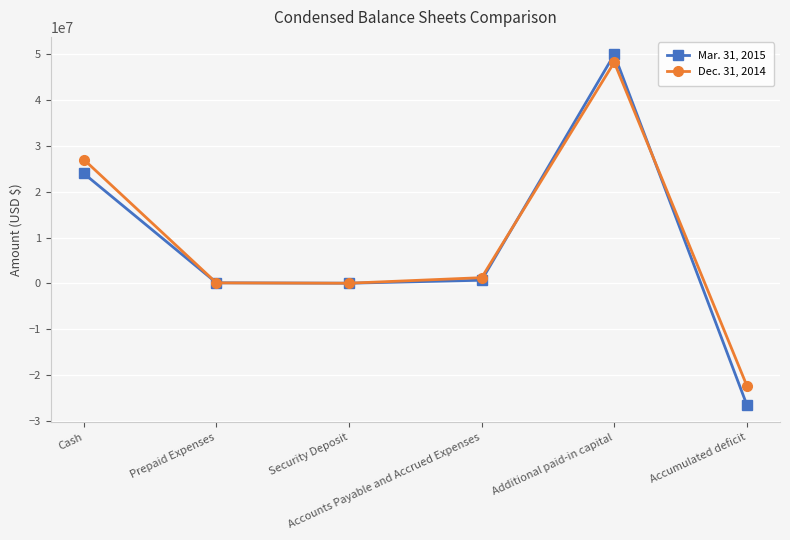

Is it true that Mar. 31, 2015 equals 49385 at Security Deposit?

True